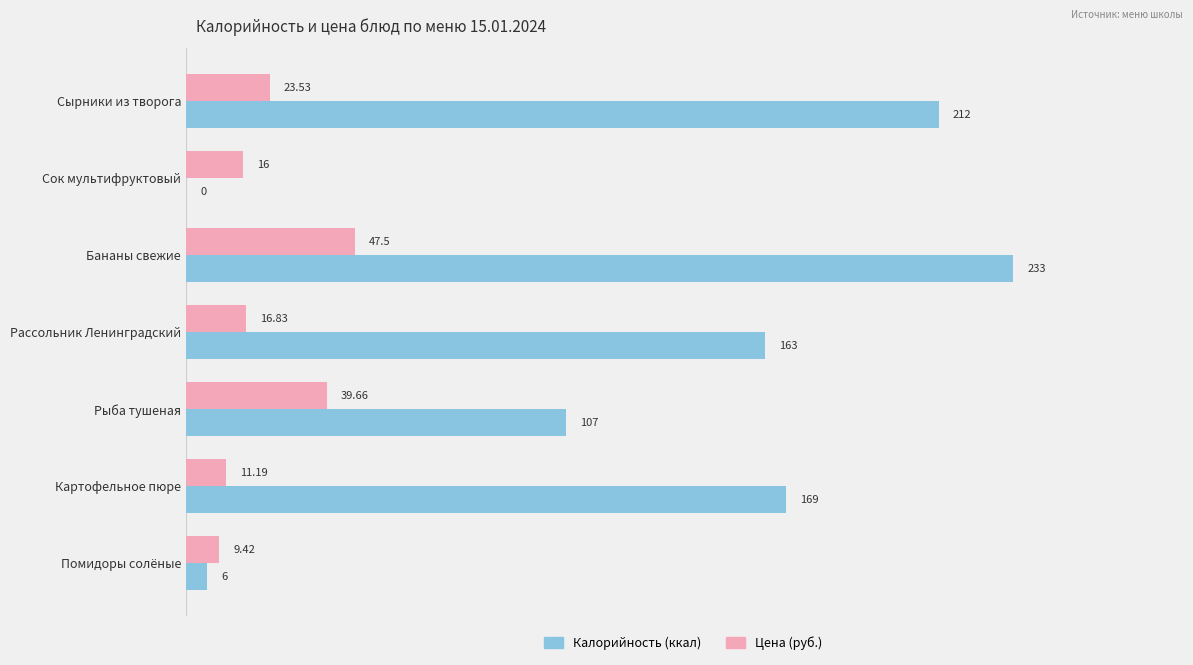

Which category has the highest value across all series?

Бананы свежие